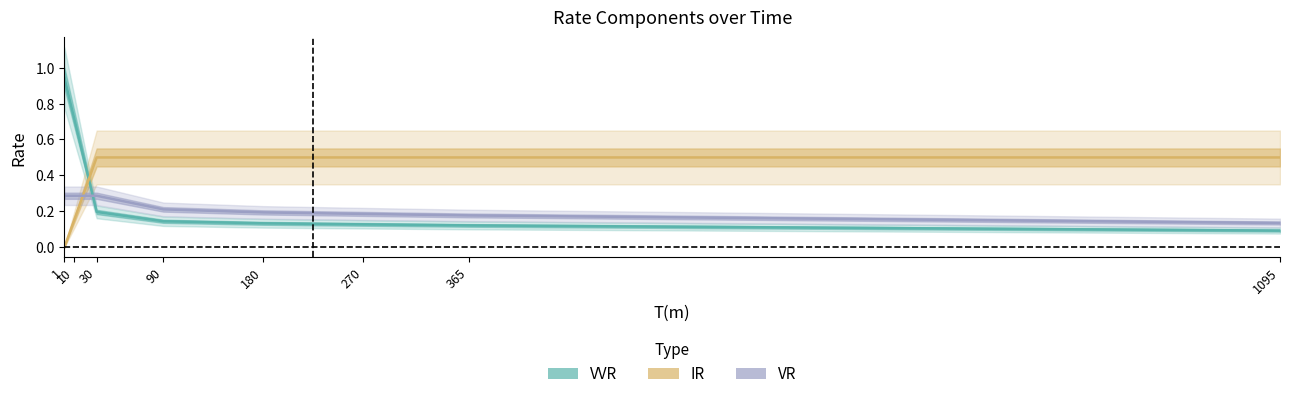

How many times do VVR and IR cross each other?

1